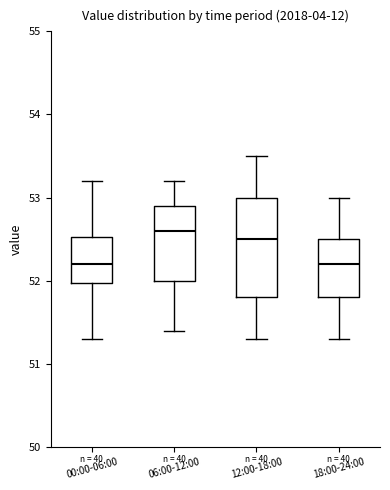

Comparing the boxes themselves (not the whiskers), which one is the tallest?

12:00-18:00